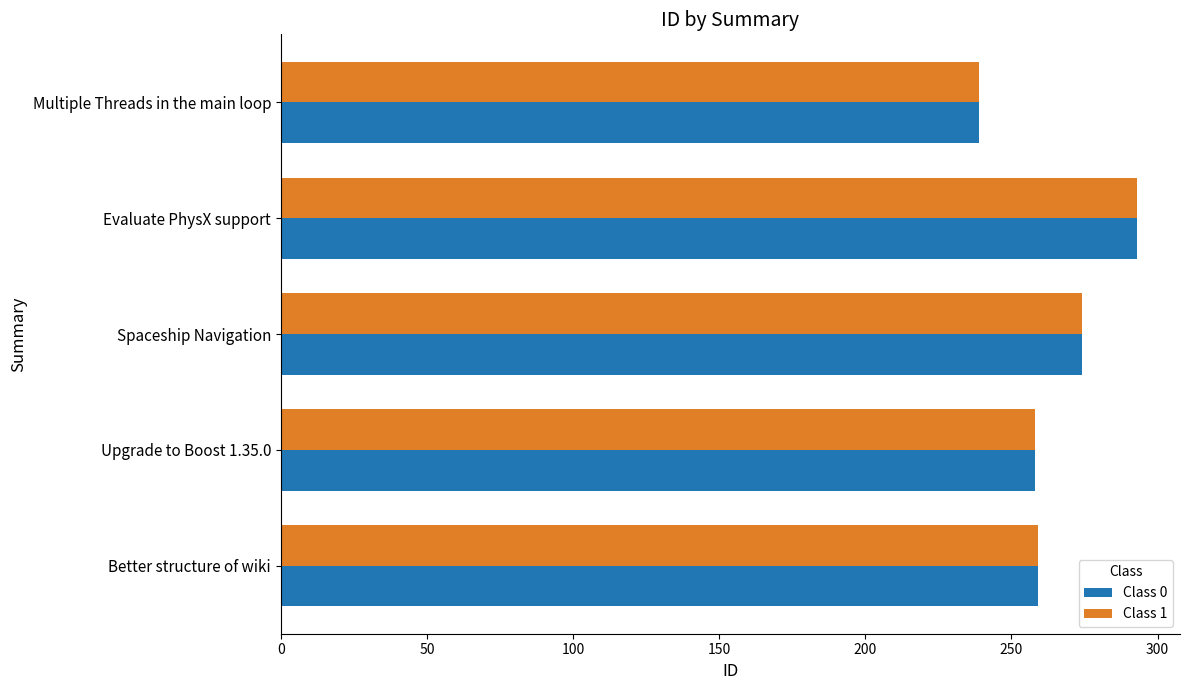

What is the difference between the maximum and second lowest values in the Class 0 series?

35